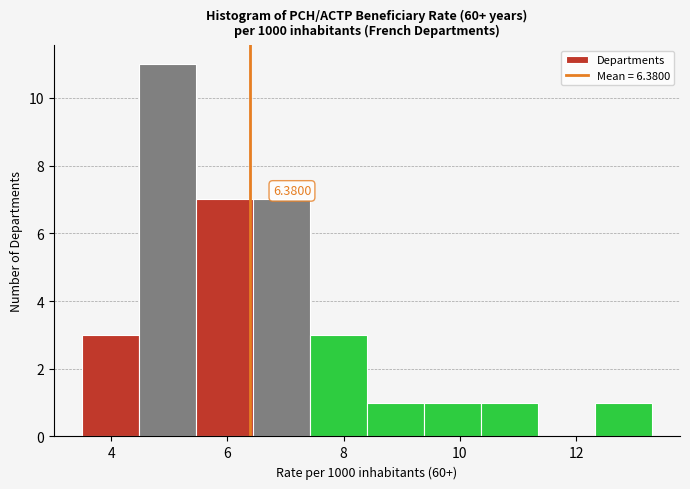

Which range on the x-axis has the tallest bar?

4.48 to 5.46